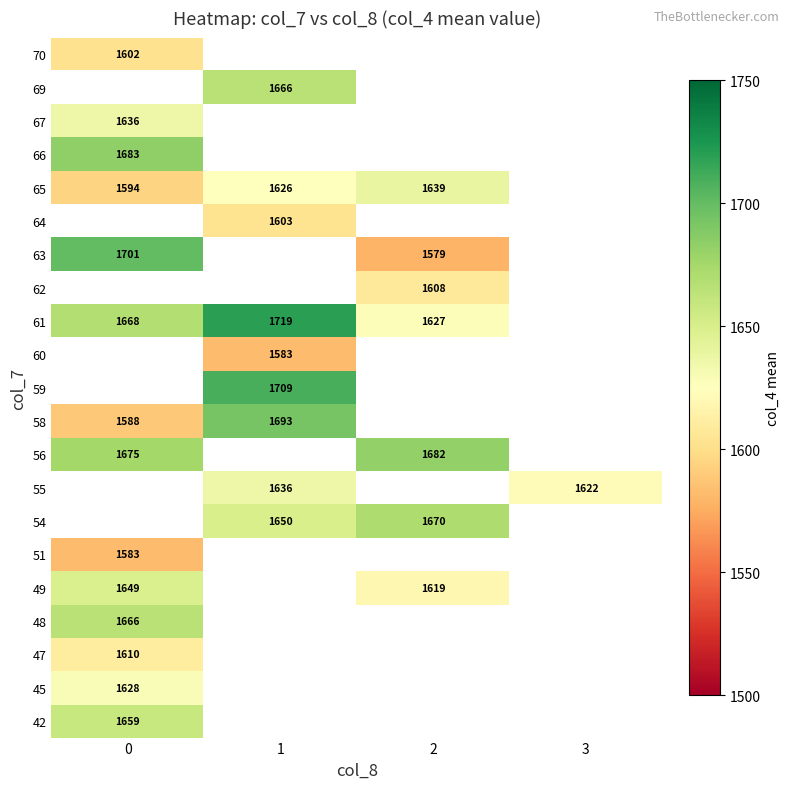

Which has a higher value, 0 or 2?

2